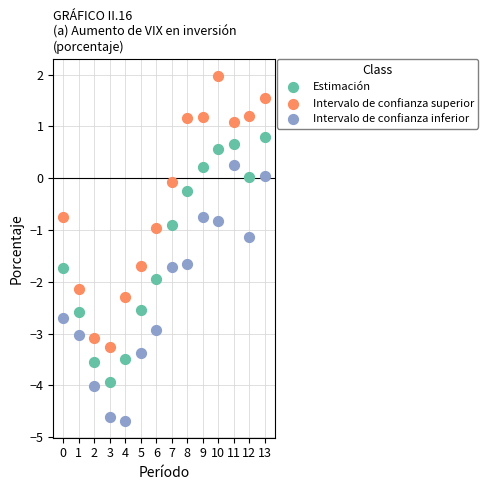

Across all data points, what is the range of Y values (max minus min)?

6.6